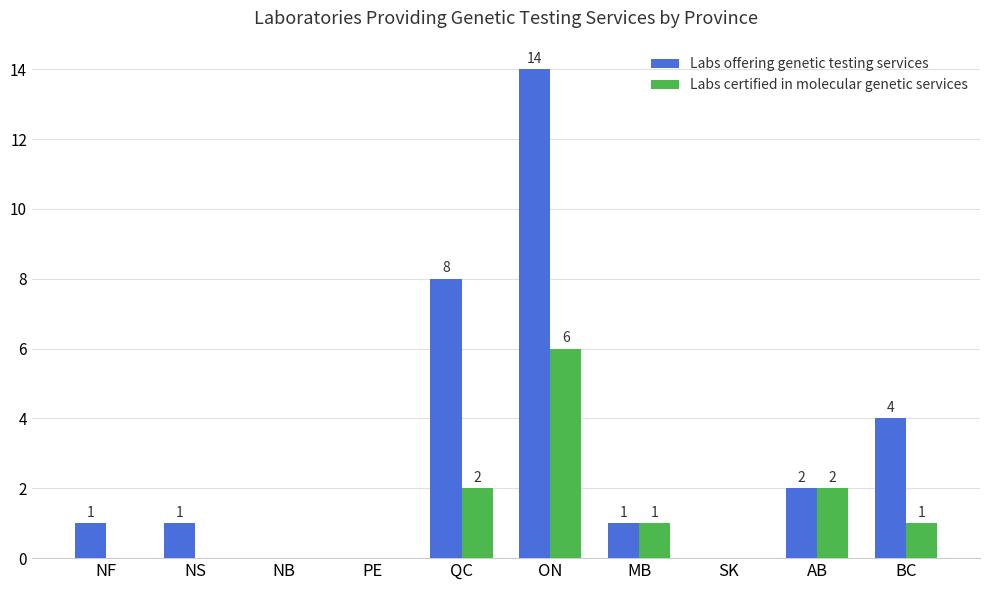

Between NF and QC, which series saw the biggest shift?

Labs offering genetic testing services